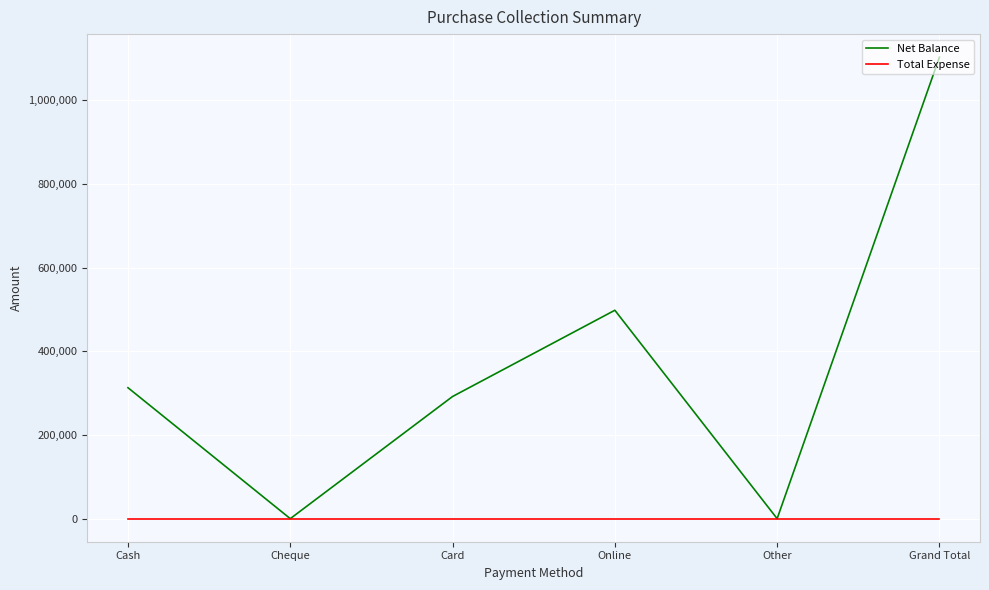

The Net Balance series shows 598485 at Grand Total. True or false?

False